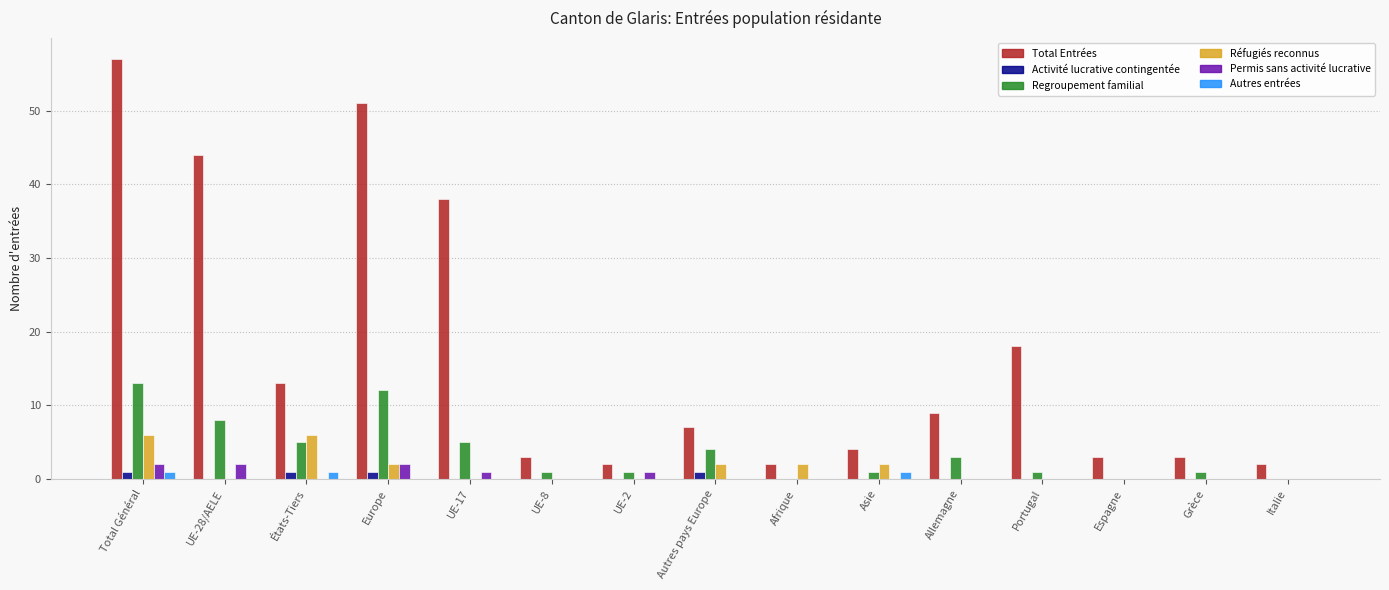

How many data points does each series have?

15